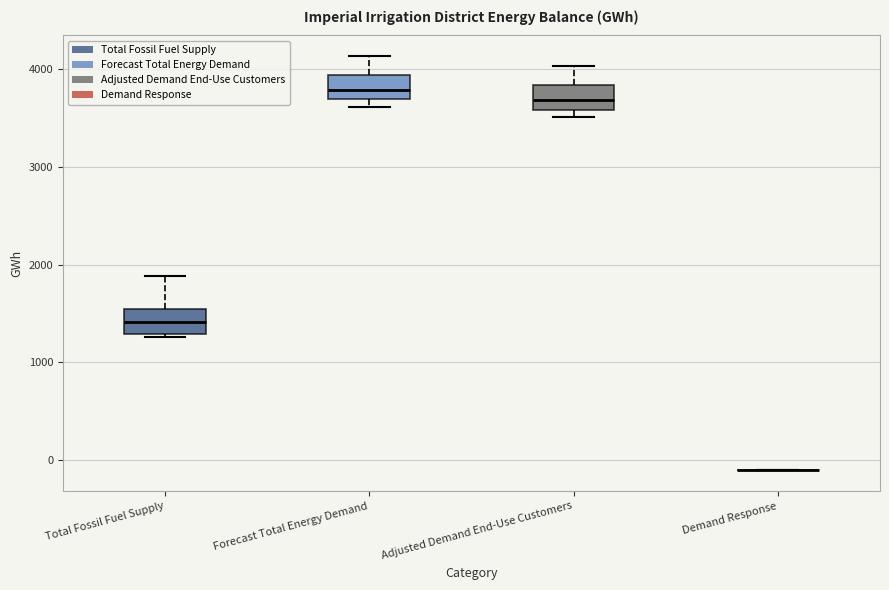

Reading left to right, read every box against the y-axis: the position of its median line, the range the box covers, and the ends of its whiskers. The values are not printed on the chart, so give them approximately, as read against the axis.

Total Fossil Fuel Supply: median 1400, box 1300 to 1500, whiskers 1300 to 1900
Forecast Total Energy Demand: median 3800, box 3700 to 3900, whiskers 3600 to 4100
Adjusted Demand End-Use Customers: median 3700, box 3600 to 3800, whiskers 3500 to 4000
Demand Response: box collapsed to a line at -100, whiskers -100 to -100